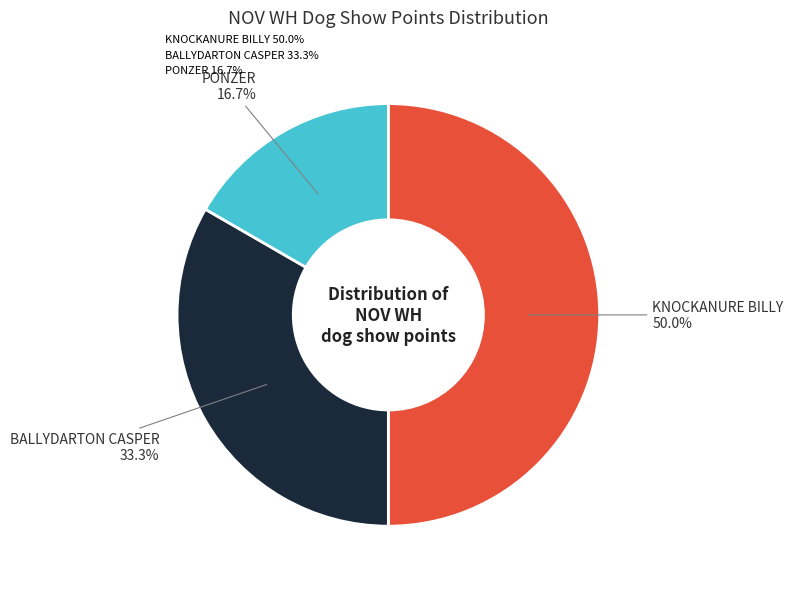

To the nearest percent, what is the average slice percentage?

33%